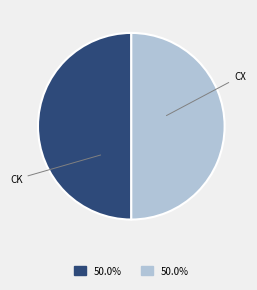

How many segments does this pie chart have?

2